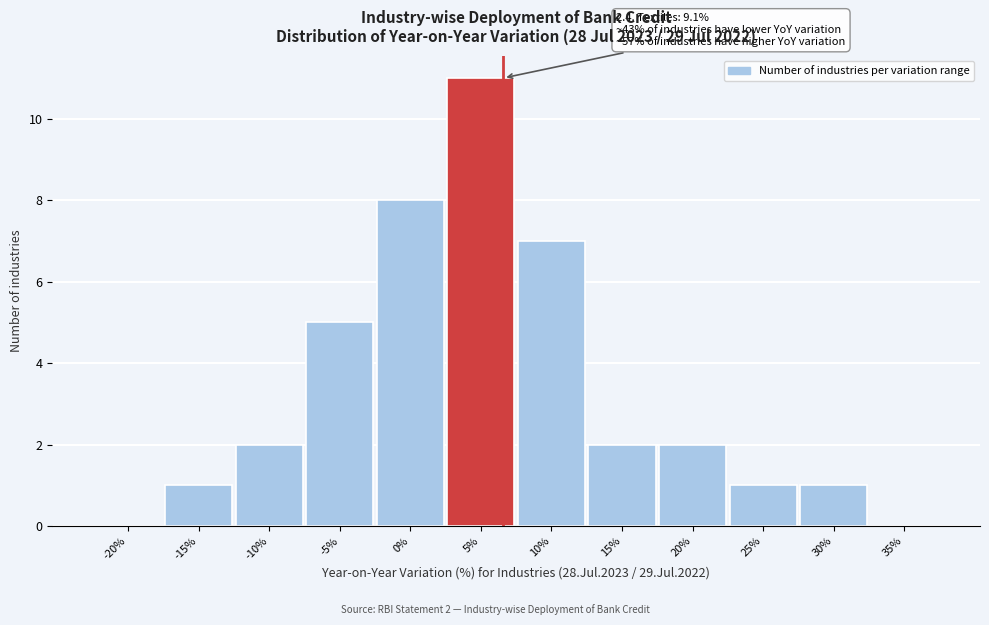

Reading left to right, what are all the values shown in this chart?

-20%=0	-15%=1	-10%=2	-5%=5	0%=8	5%=11	10%=7	15%=2	20%=2	25%=1	30%=1	35%=0